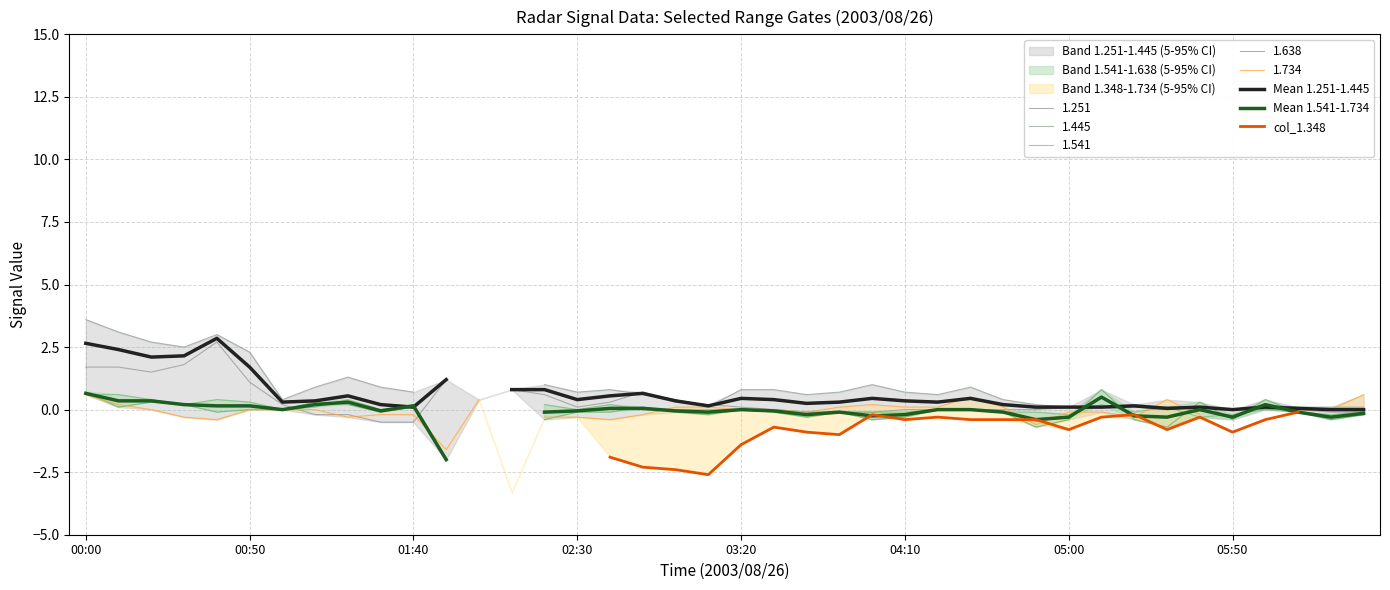

At 14, list the series in order from largest to smallest.

Mean 1.251-1.445, Mean 1.541-1.734, col_1.348